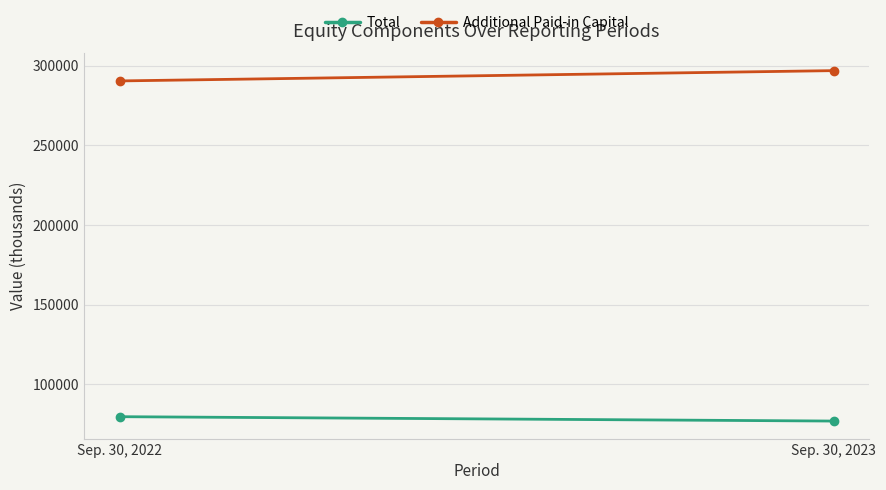

Is it true that Total equals 76991 at Sep. 30, 2023?

True